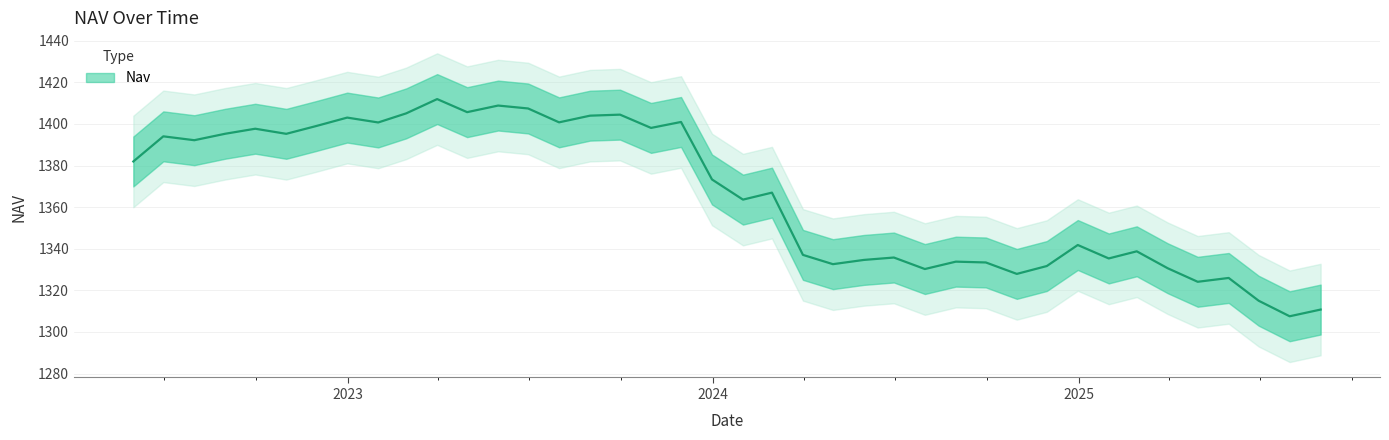

What is the average value?

1366.0